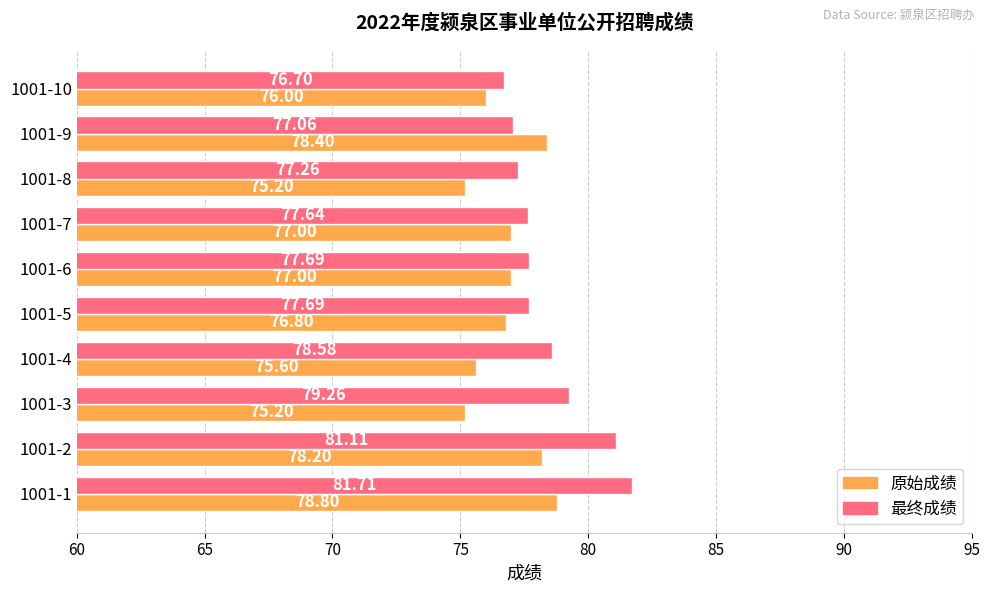

Rank the series by their maximum value, from highest to lowest.

最终成绩, 原始成绩